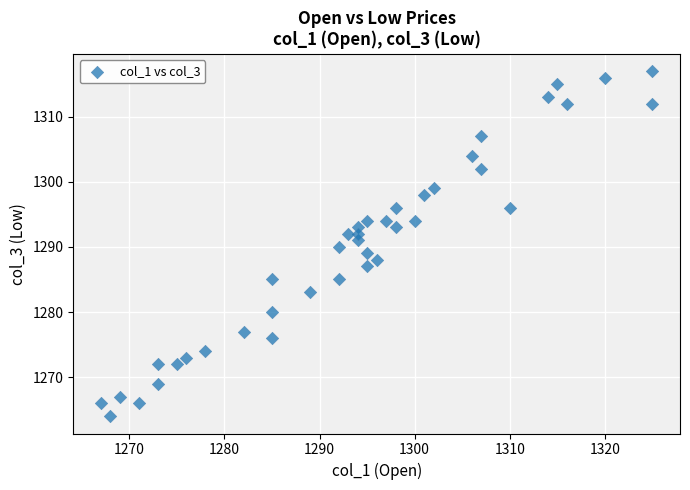

What is the range of Y values (max minus min)?

53